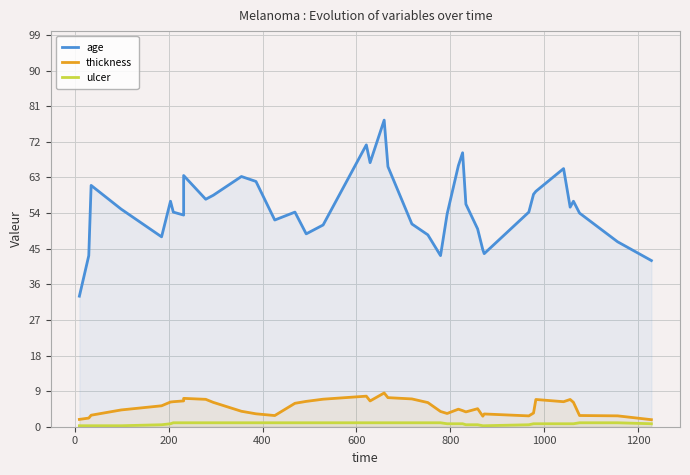

What is the sum of all age values?

2217.0